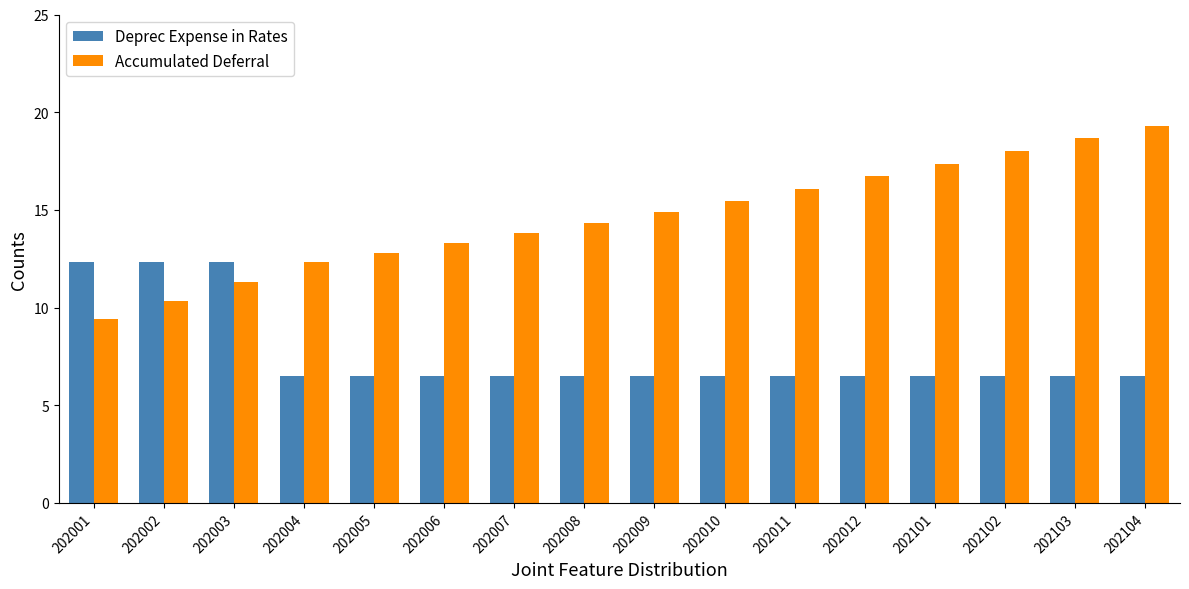

What is the highest value of the Accumulated Deferral series?

19.3